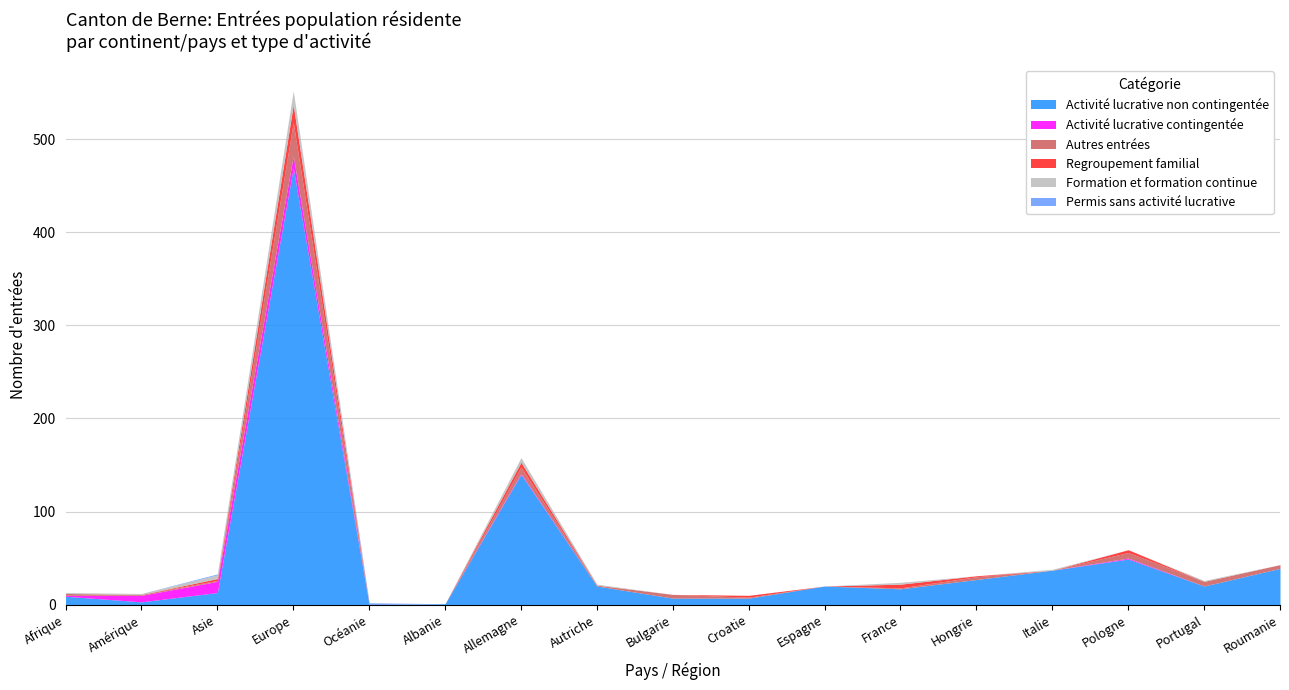

Between which two adjacent categories do Permis sans activité lucrative and Regroupement familial first intersect?

Europe and Océanie